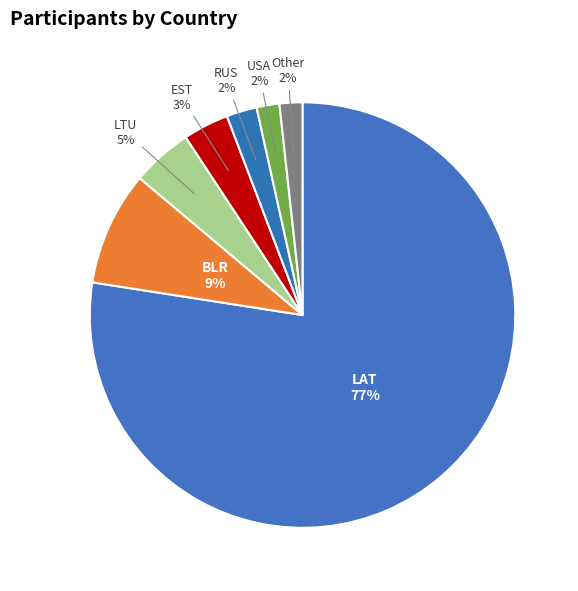

Which slice is the largest?

LAT